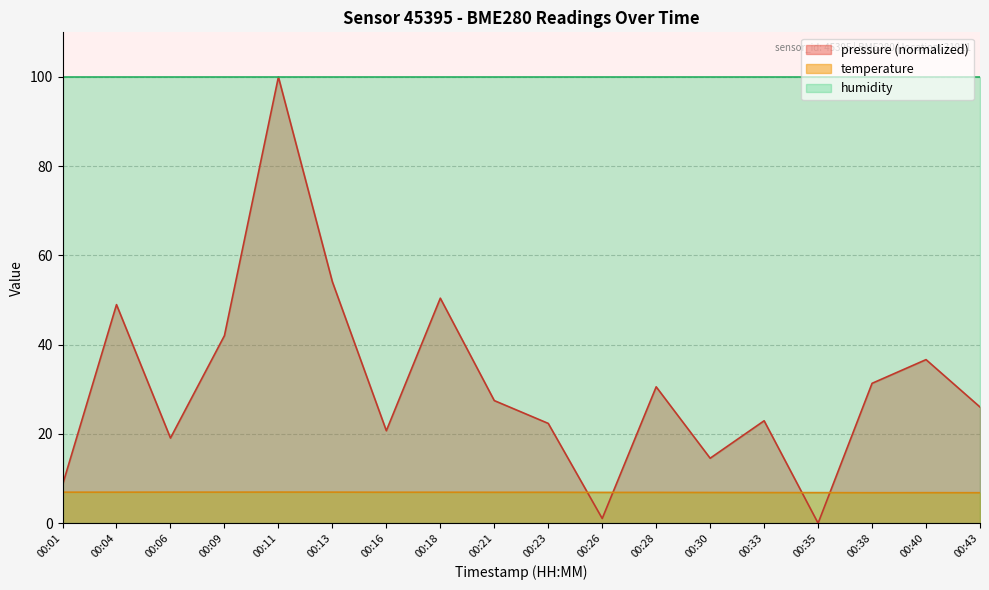

What is the difference between the highest and lowest values at 00:26?

99.0